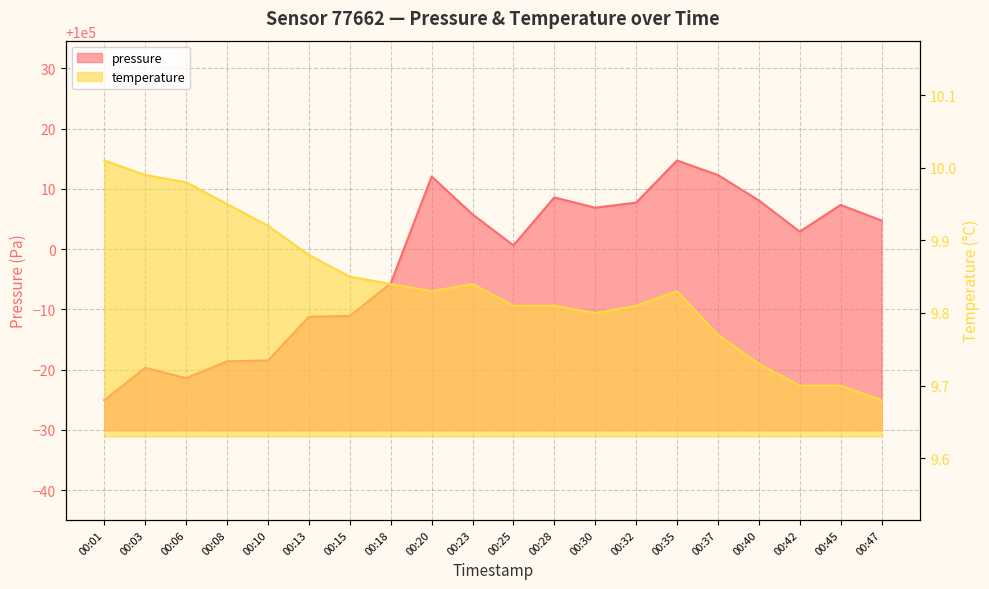

Where does the pressure series first go above 100004?

00:20